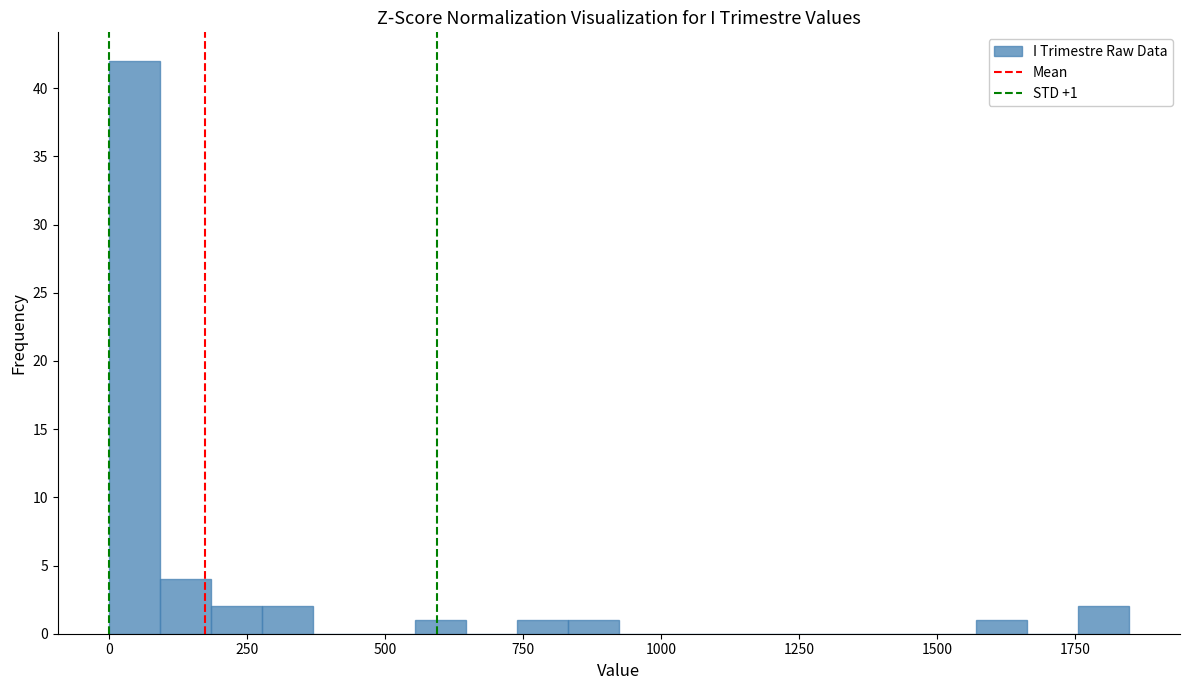

Read against the x-axis, roughly where is the centre of the tallest bar?

50